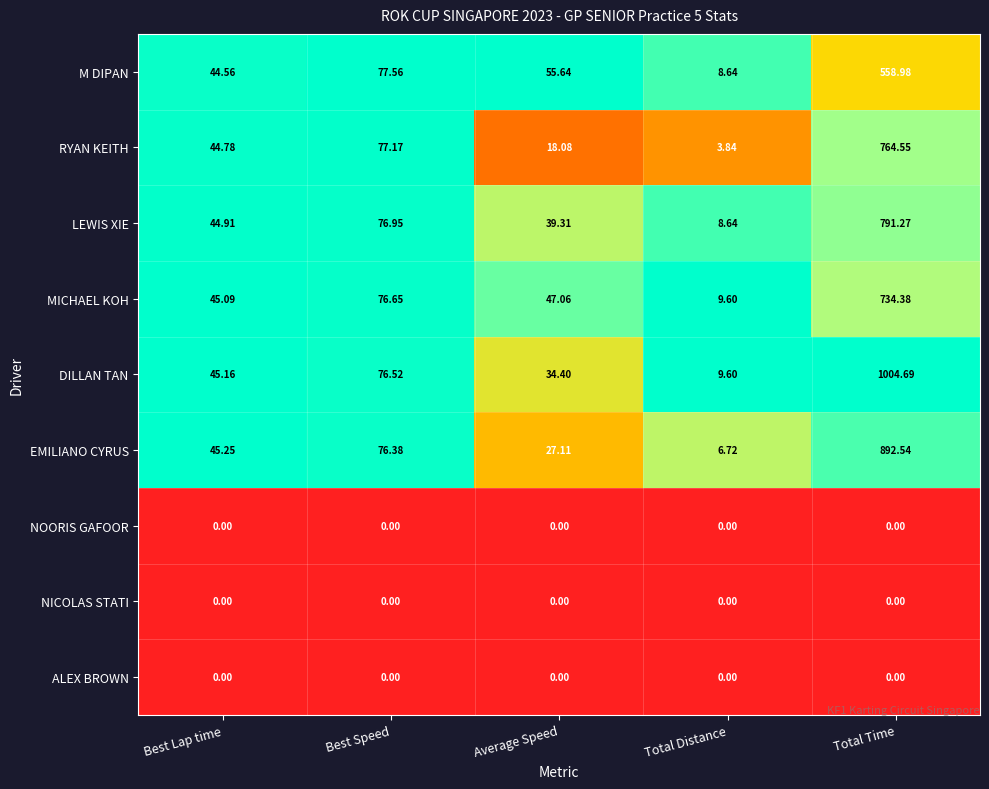

Rank the categories by DILLAN TAN value from highest to lowest.

Total Time, Best Speed, Best Lap time, Average Speed, Total Distance